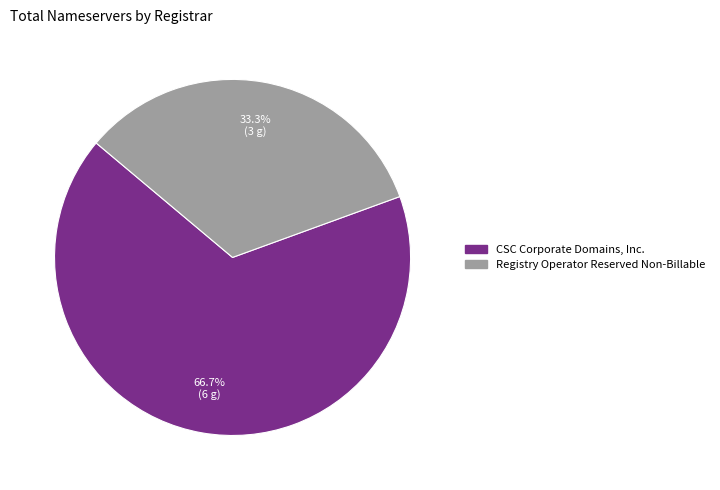

Does any single category account for the majority?

Yes